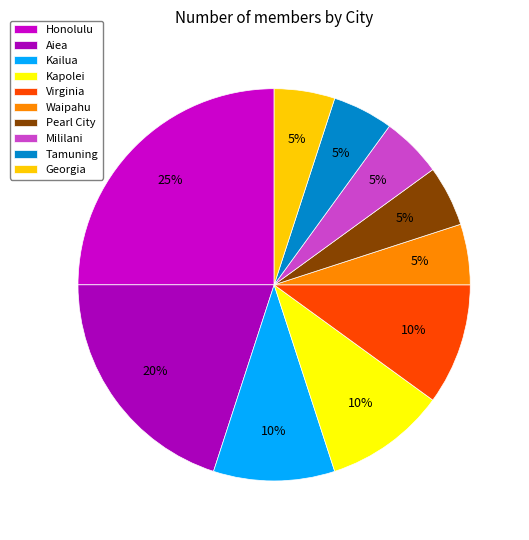

To the nearest percent, what is the average slice percentage?

10%